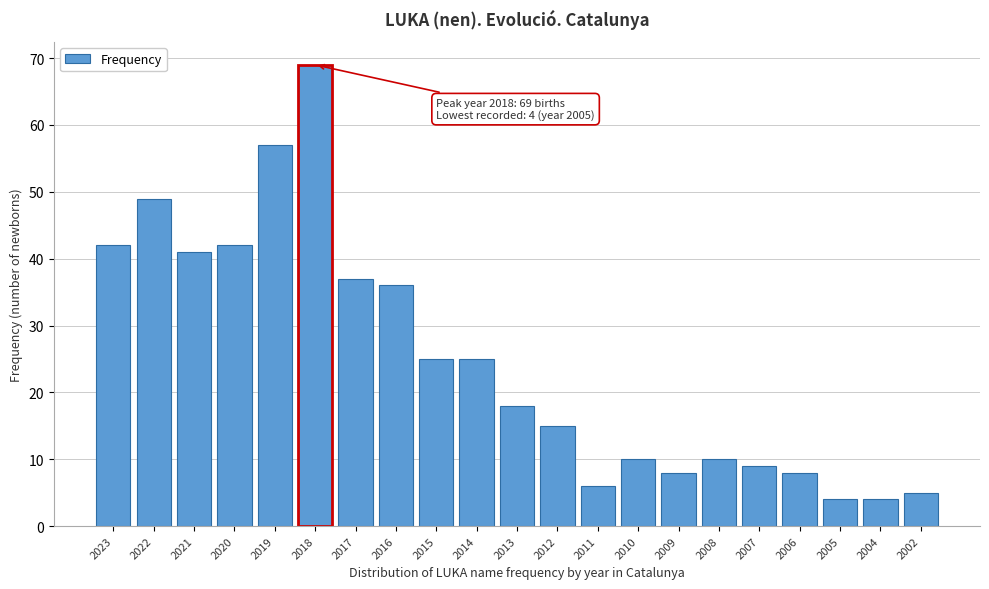

Reading left to right, extract all data points from this chart.

2023=42	2022=49	2021=41	2020=42	2019=57	2018=69	2017=37	2016=36	2015=25	2014=25	2013=18	2012=15	2011=6	2010=10	2009=8	2008=10	2007=9	2006=8	2005=4	2004=4	2002=5